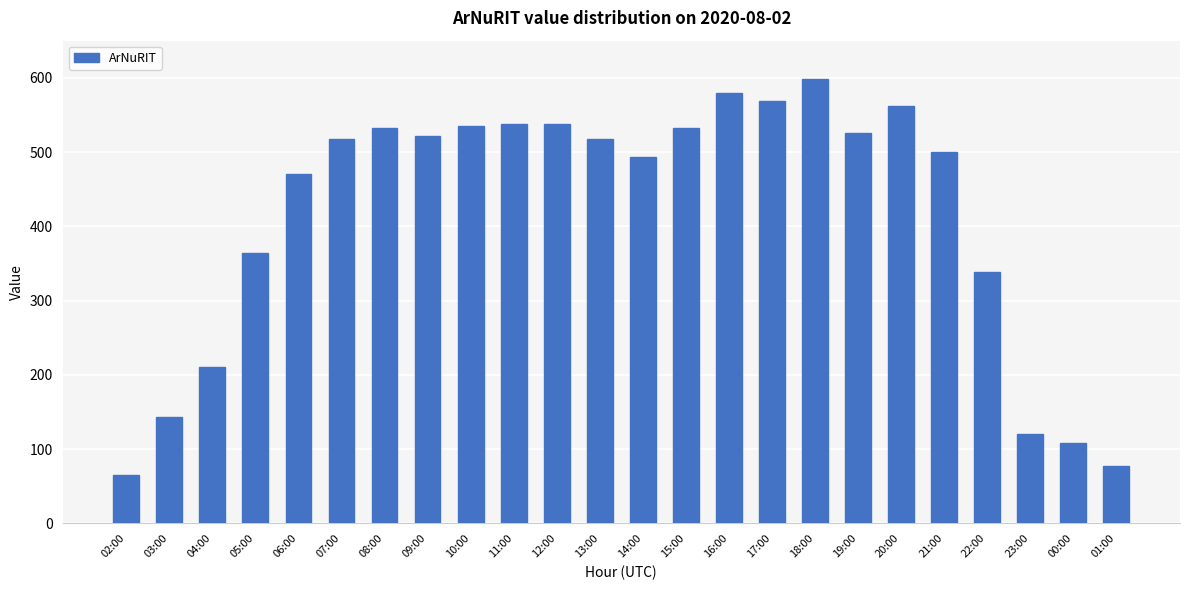

What is the label of the 24th bar from the left?

01:00